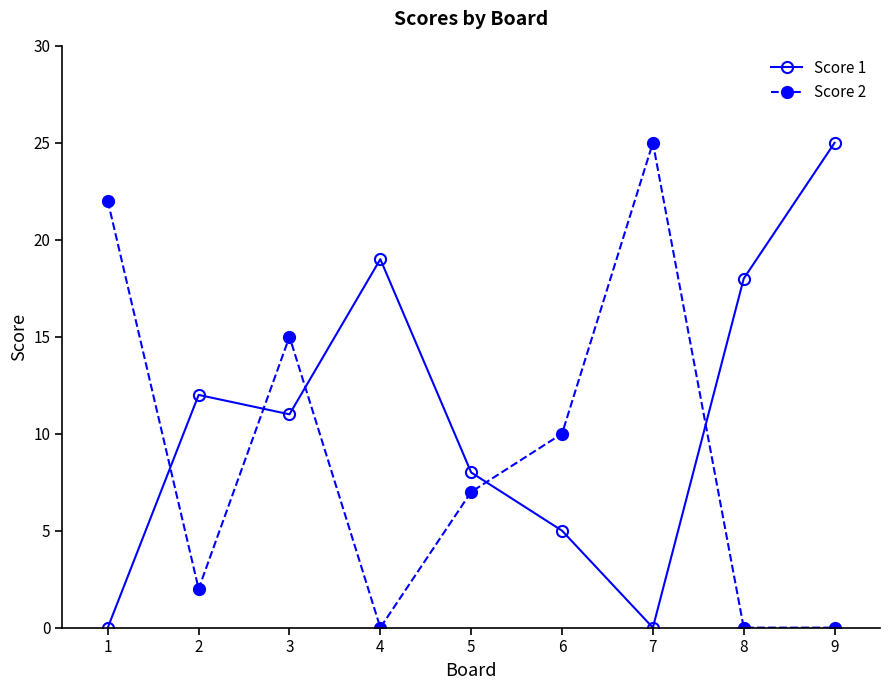

Is this an area chart (filled region under the line)?

No